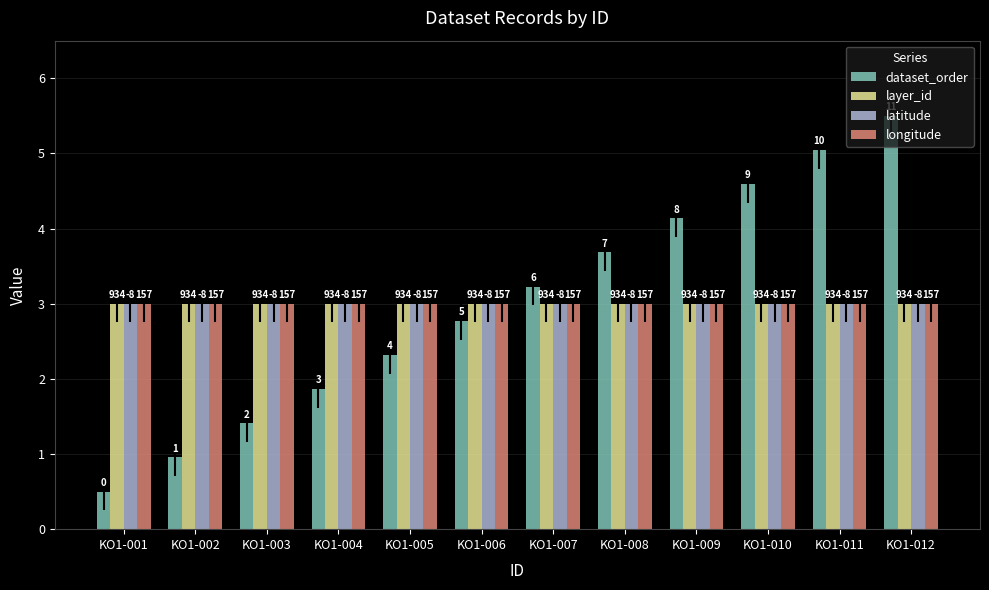

Which series has the widest spread of values?

dataset_order